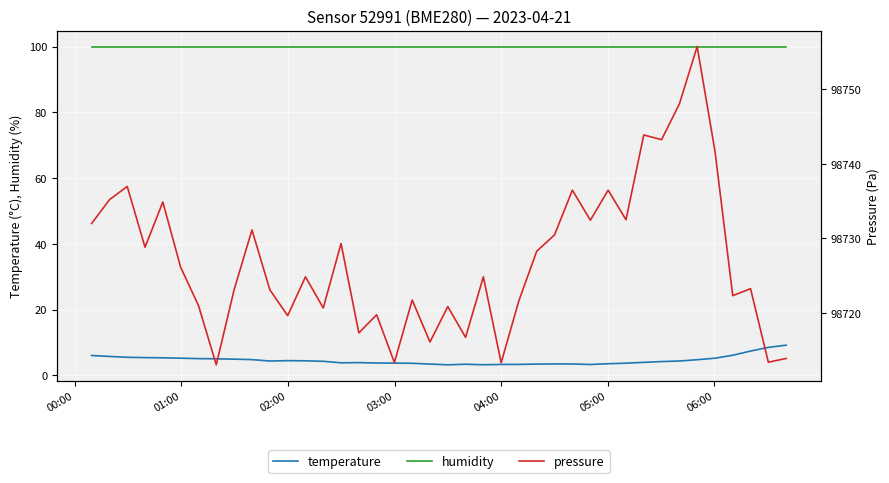

What is the lowest value of the humidity series?

100.0